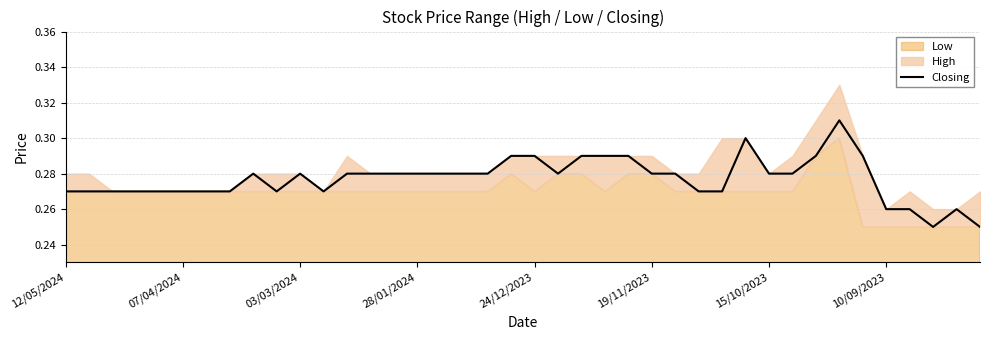

The value at 9 is 0.4. True or false?

False